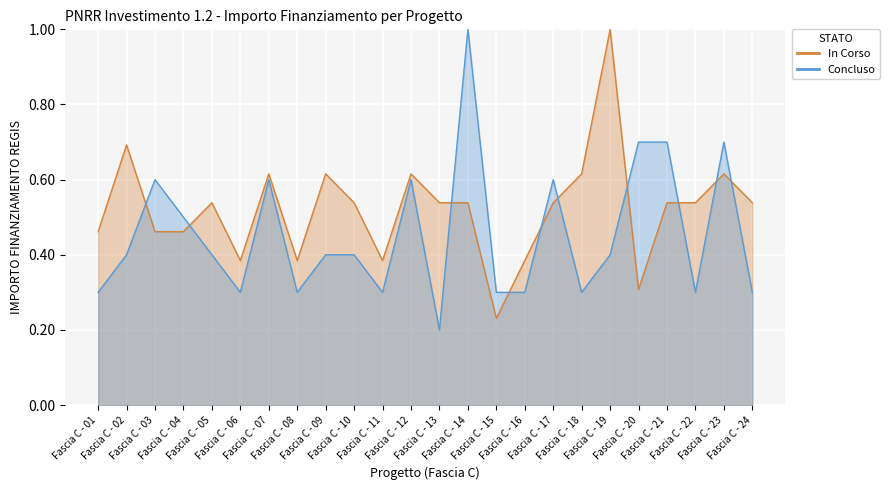

What are all the series names shown in the legend?

In Corso, Concluso